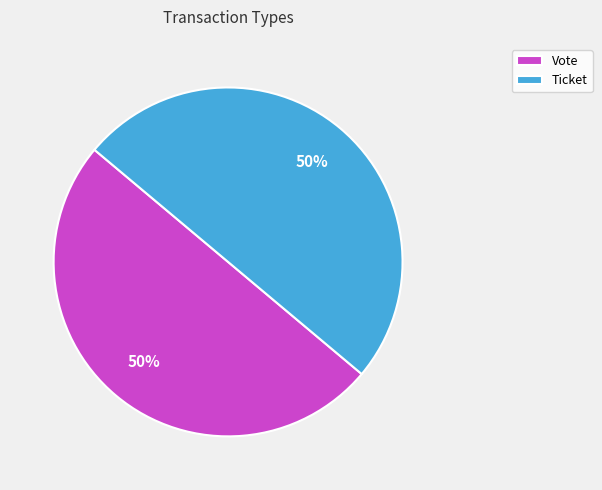

Is it true that Ticket is 50% of the pie?

True